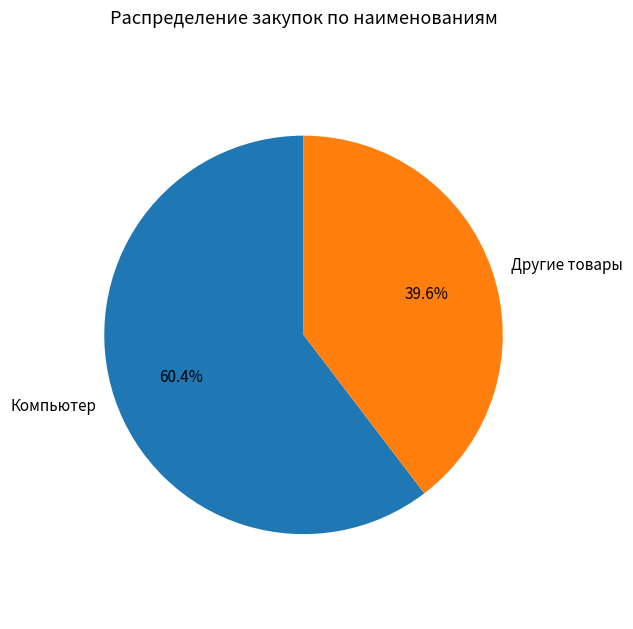

Is there any slice that represents more than half of the pie?

Yes